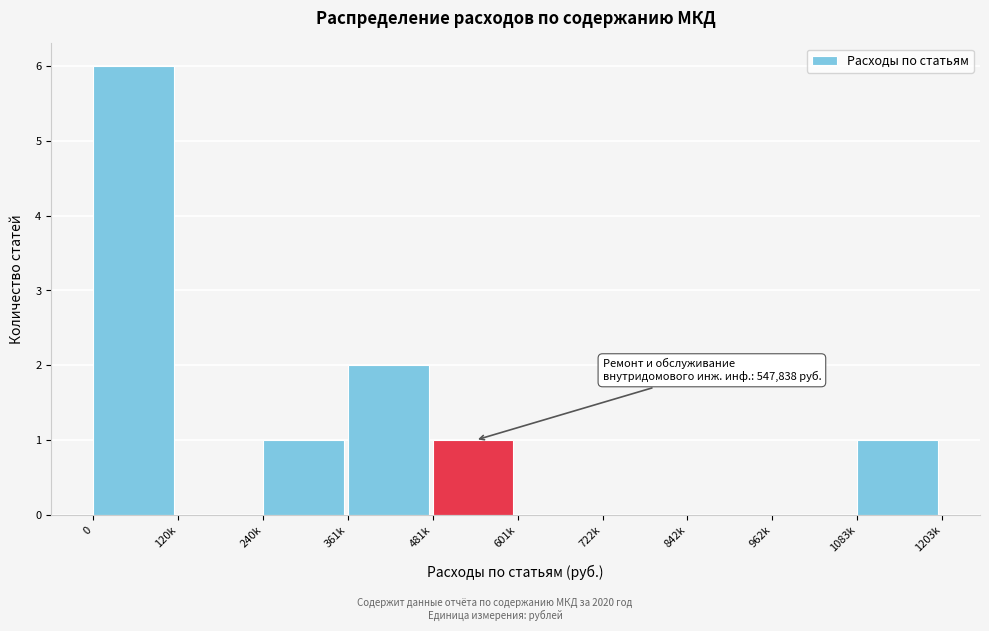

Reading right to left, extract all data points from this chart.

1083k=1	962k=0	842k=0	722k=0	601k=0	481k=1	361k=2	240k=1	120k=0	0=6